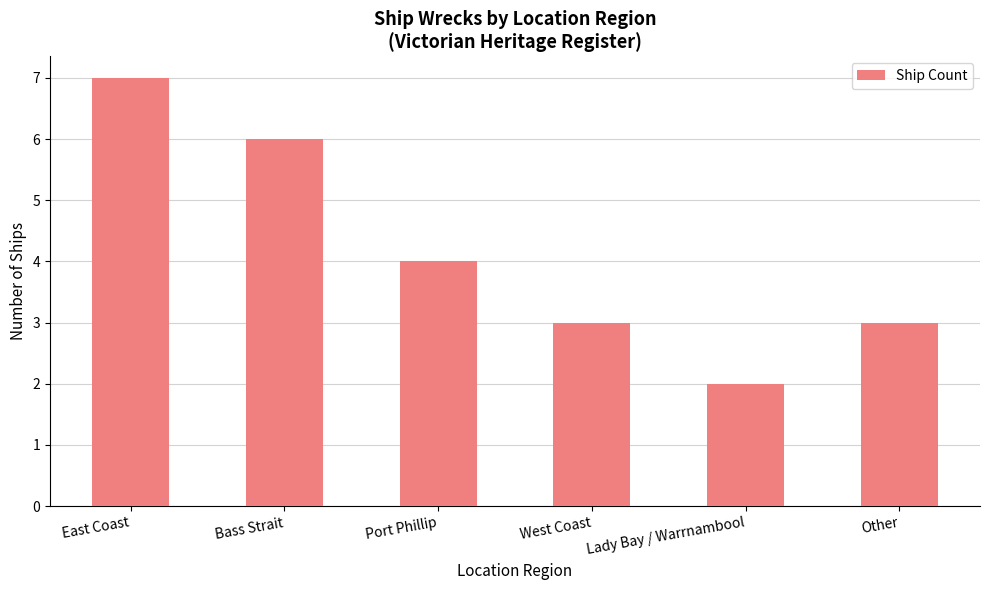

At which category does the chart reach its minimum across all series?

Lady Bay / Warrnambool